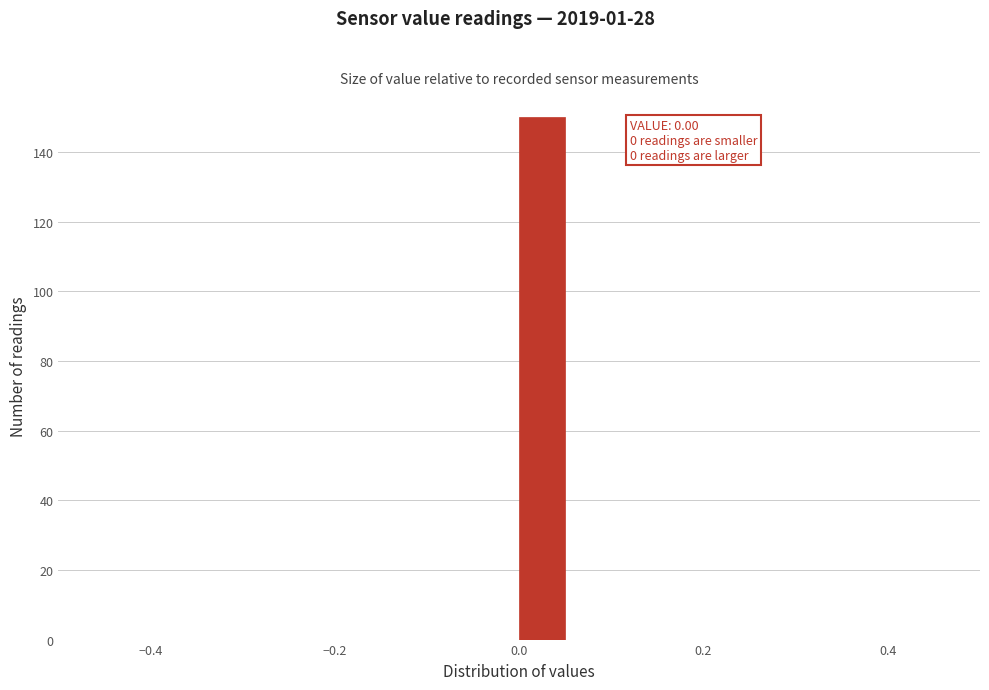

Read against the x-axis, roughly where is the centre of the tallest bar?

0.02